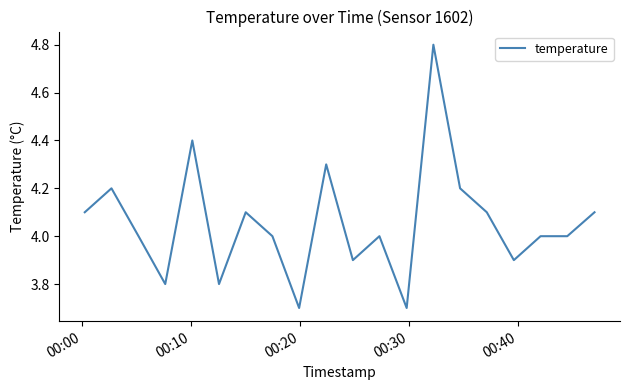

What is the difference between the maximum and minimum values?

1.1